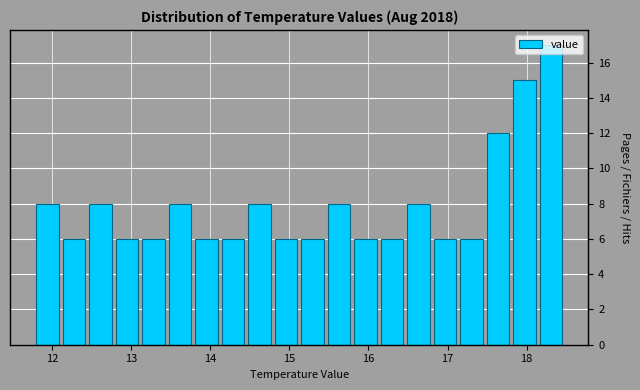

Read against the x-axis, roughly where is the centre of the tallest bar?

18.3